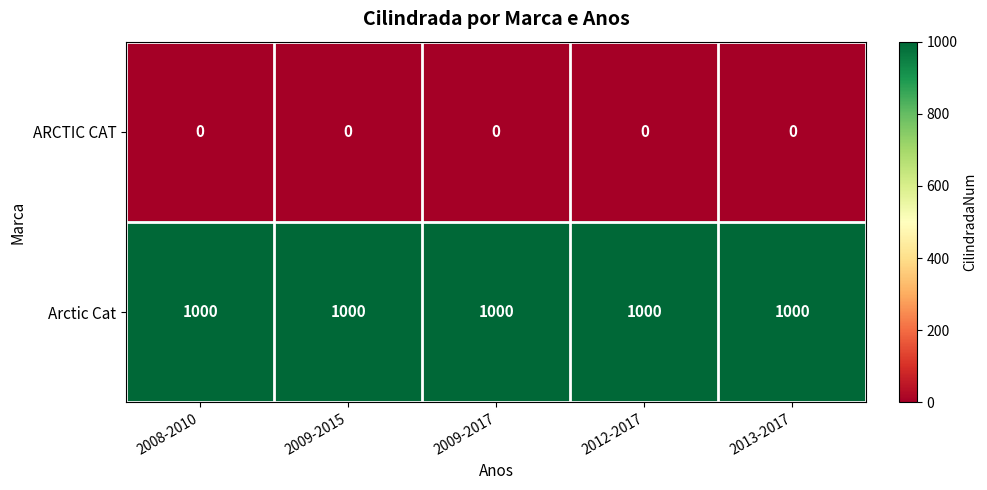

True or false: Arctic Cat has a value of 431 at 2009-2017.

False